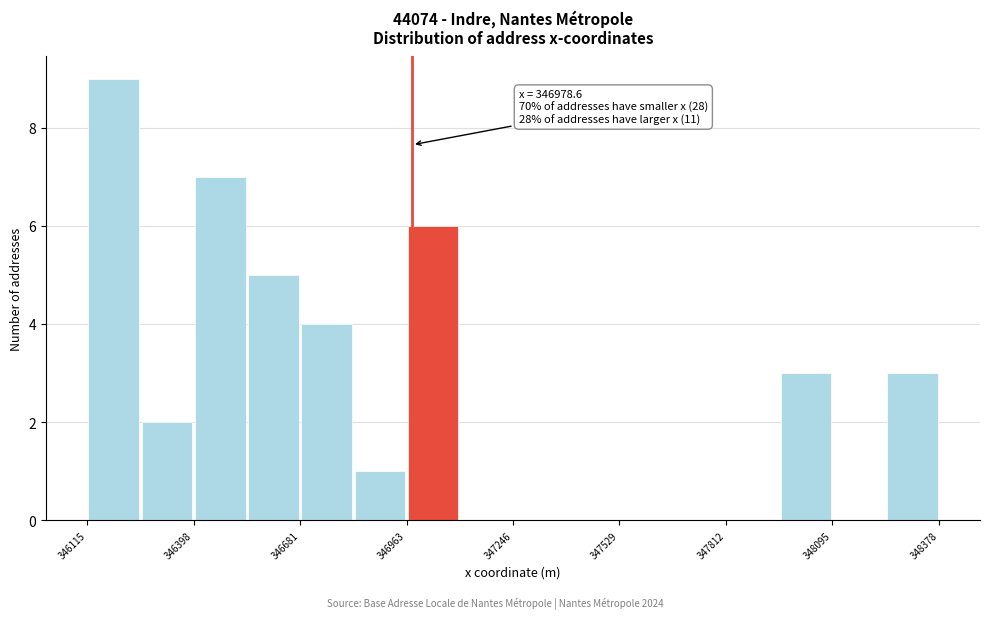

Around what value on the x-axis is the tallest bar? Give the approximate position of its centre, as read against the axis.

346200